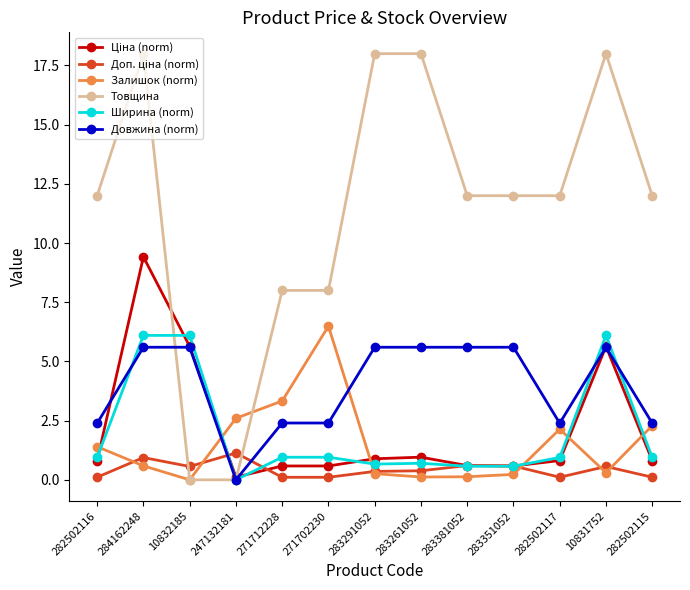

At how many categories does at least one series exceed 16?

4